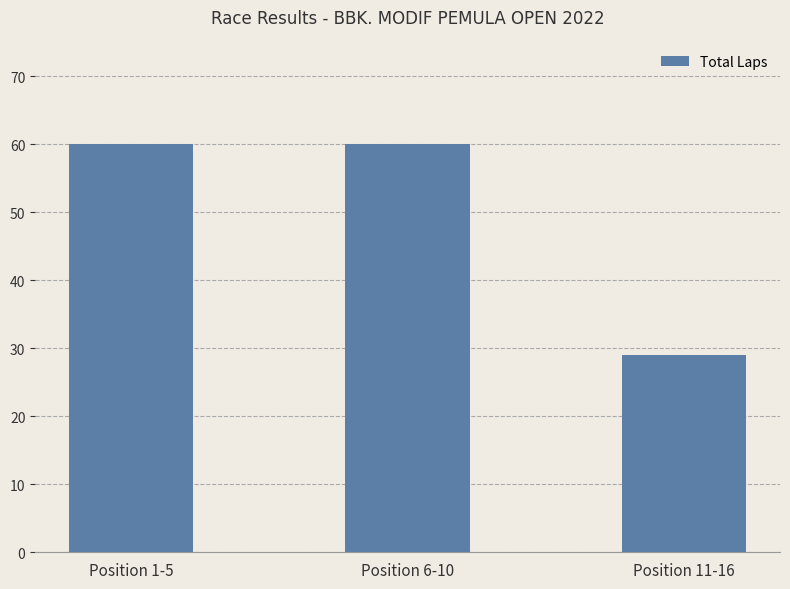

What is the ratio of the value at Position 1-5 to the value at Position 6-10?

1.0